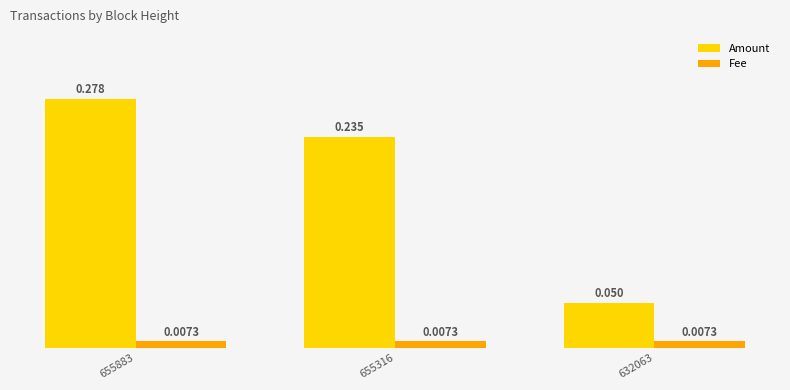

Between 655883 and 632063, which series saw the biggest shift?

Amount